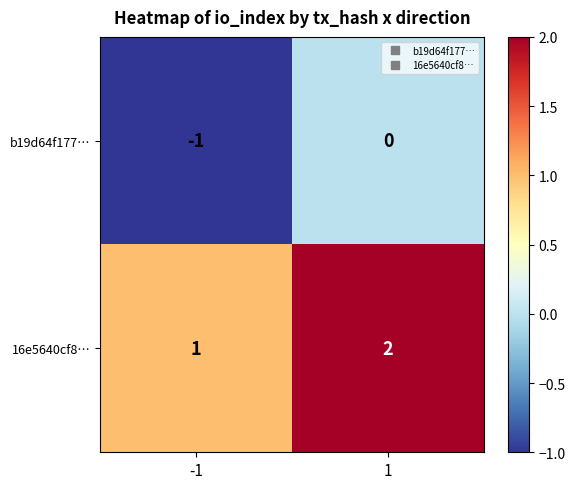

The value of 16e5640cf8… at -1 is 0. True or false?

False